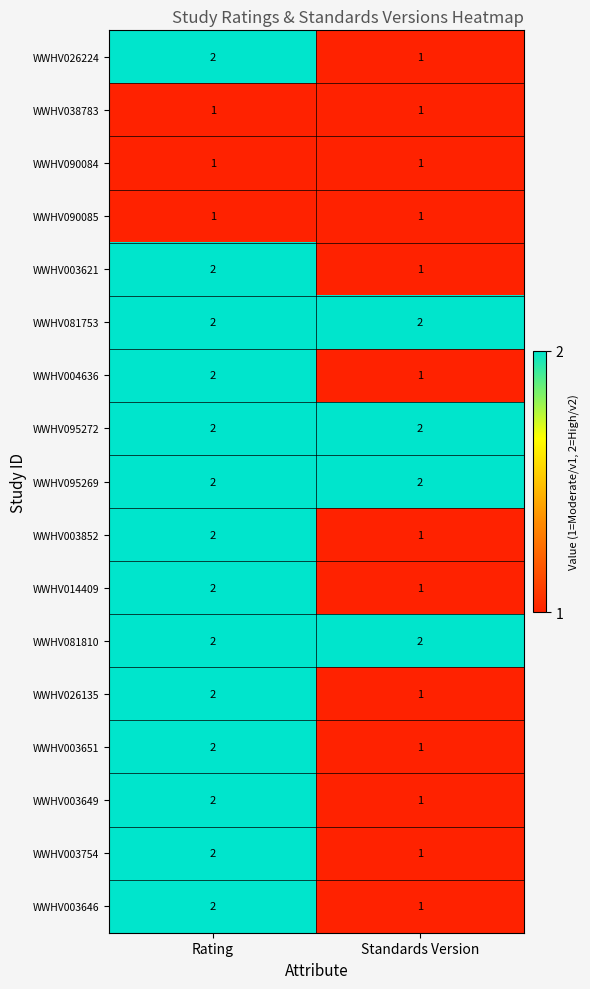

At which label does WWHV003649 reach its peak?

Rating